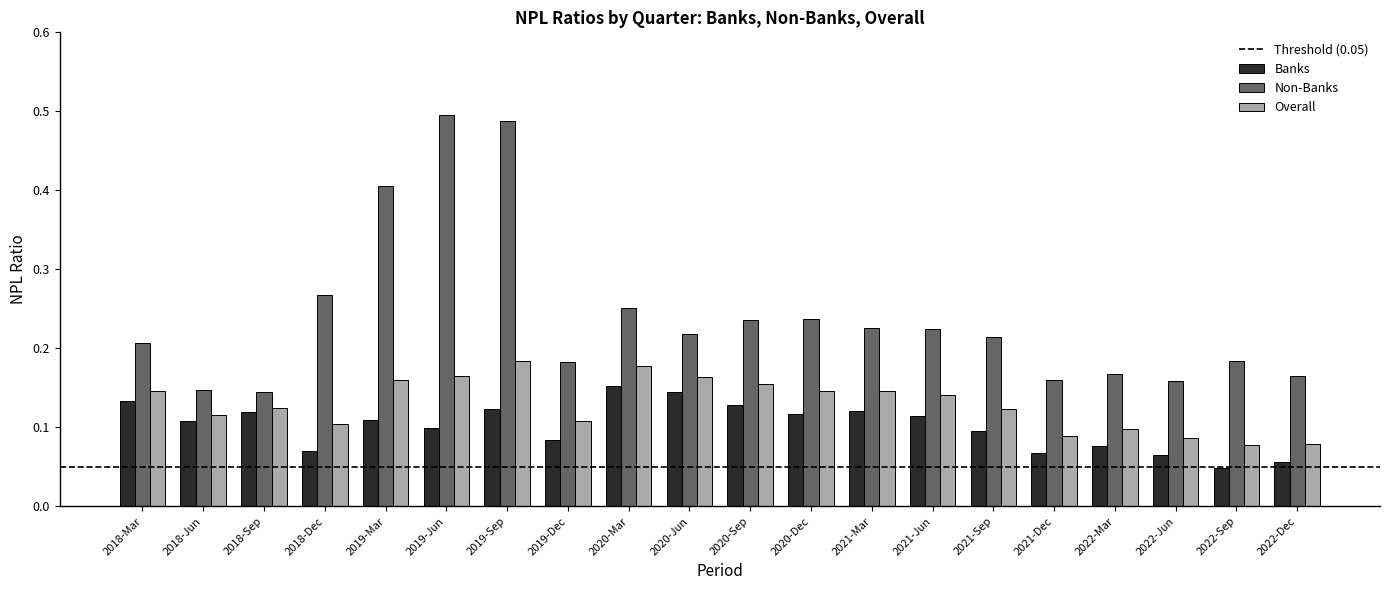

What is the sum of all Non-Banks values?

4.8